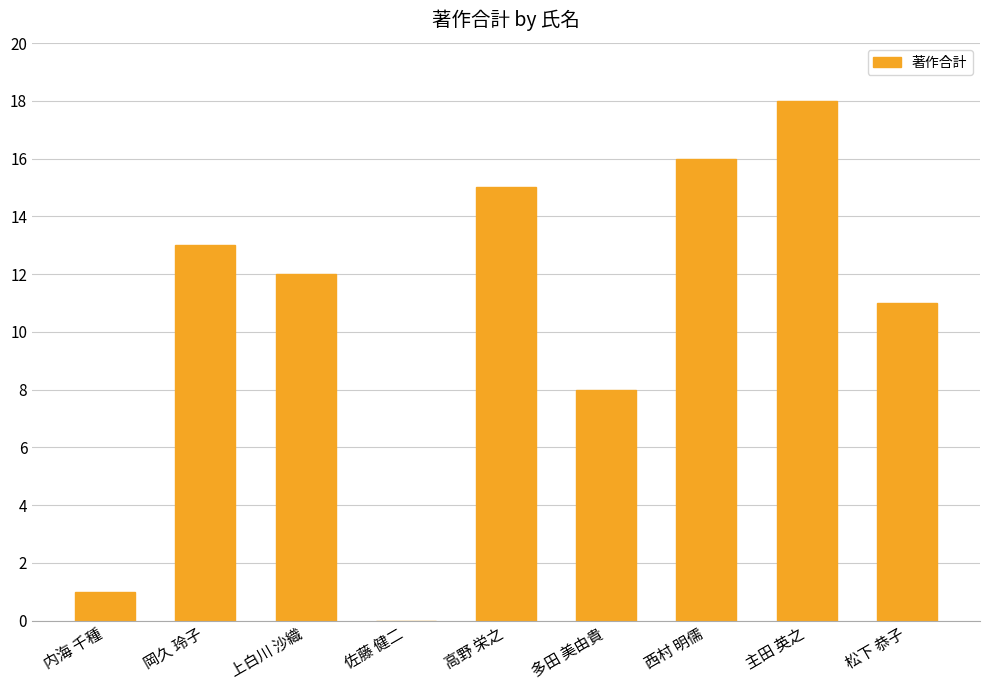

At which category does the chart reach its peak across all series?

主田 英之